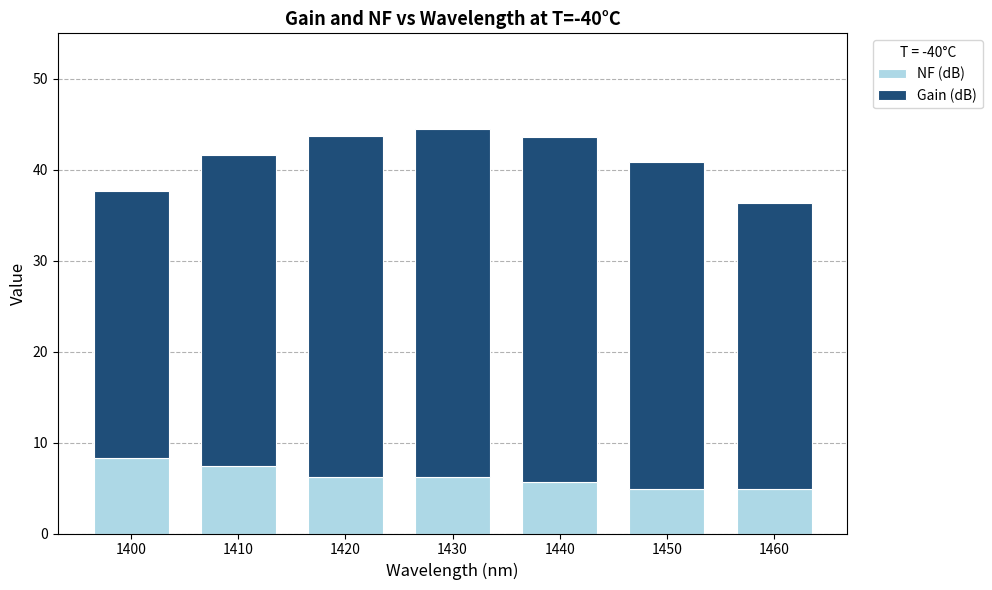

True or false: NF (dB) has a value of 4.9 at 1460.

True